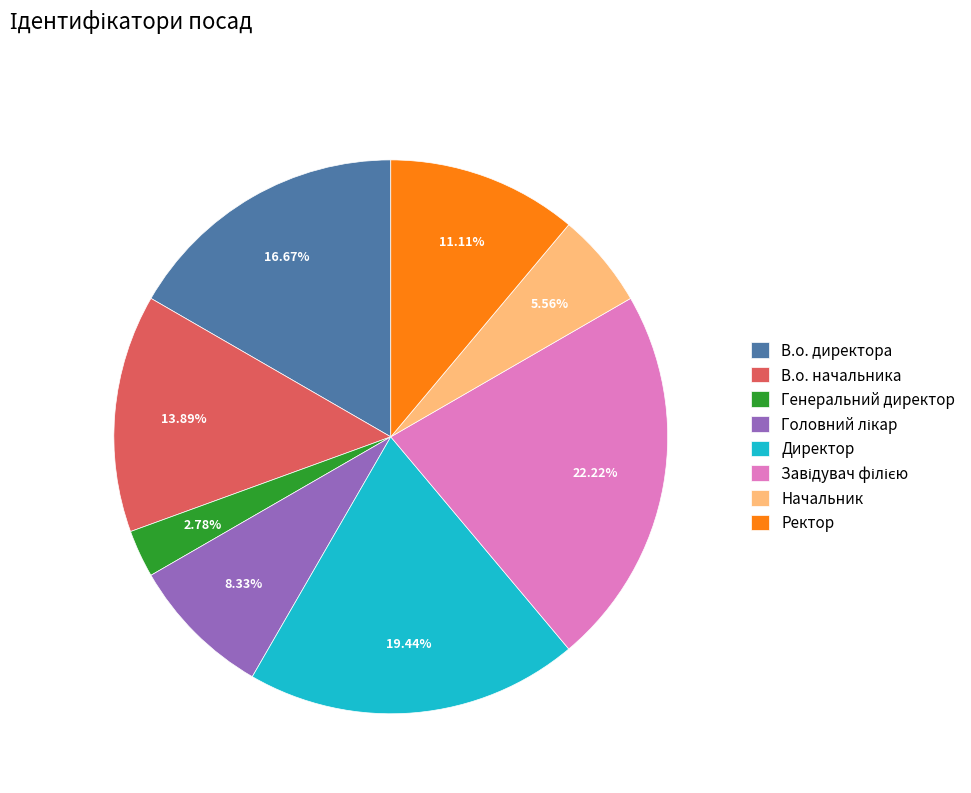

Does any single category account for the majority?

No